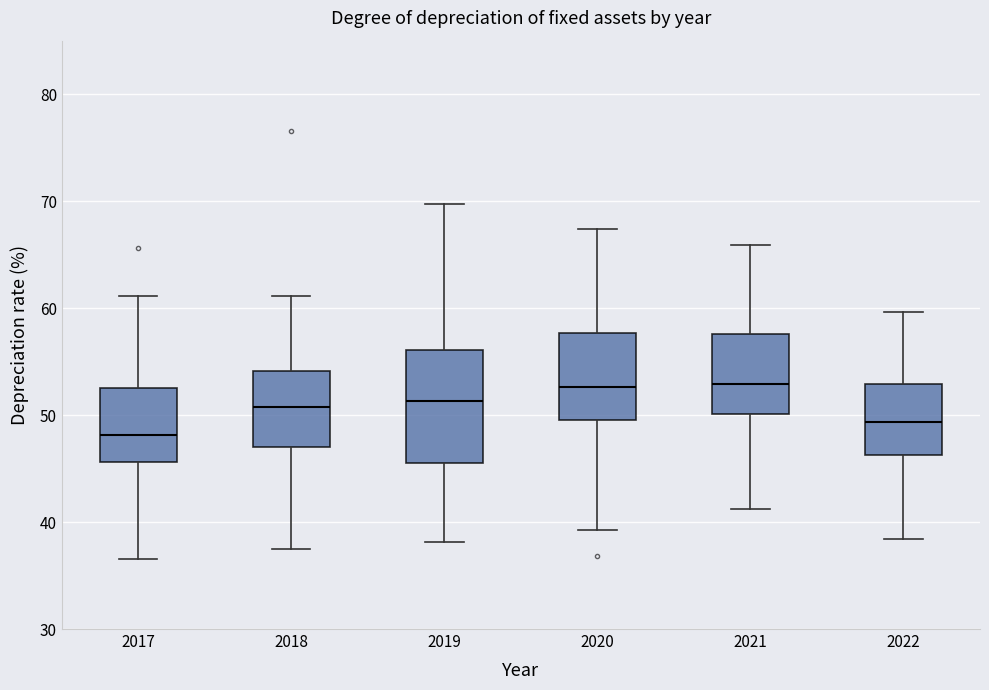

Where is the upper edge of the box at x = 2020 on the y-axis? The values are not printed on the chart, so give them approximately, as read against the axis.

58